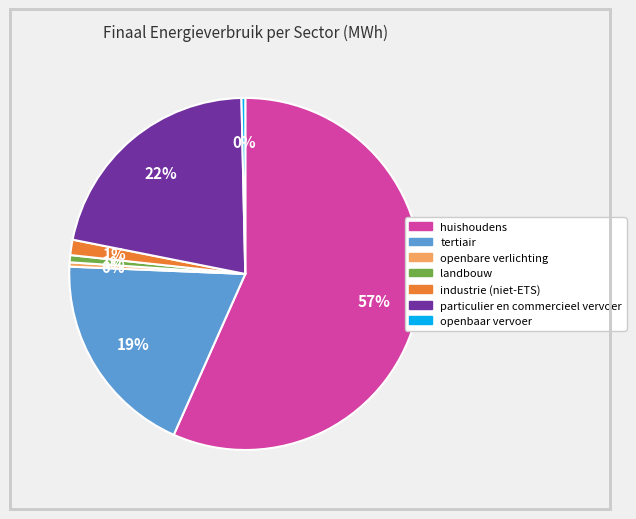

Combined, do particulier en commercieel vervoer and huishoudens account for over 50%?

Yes